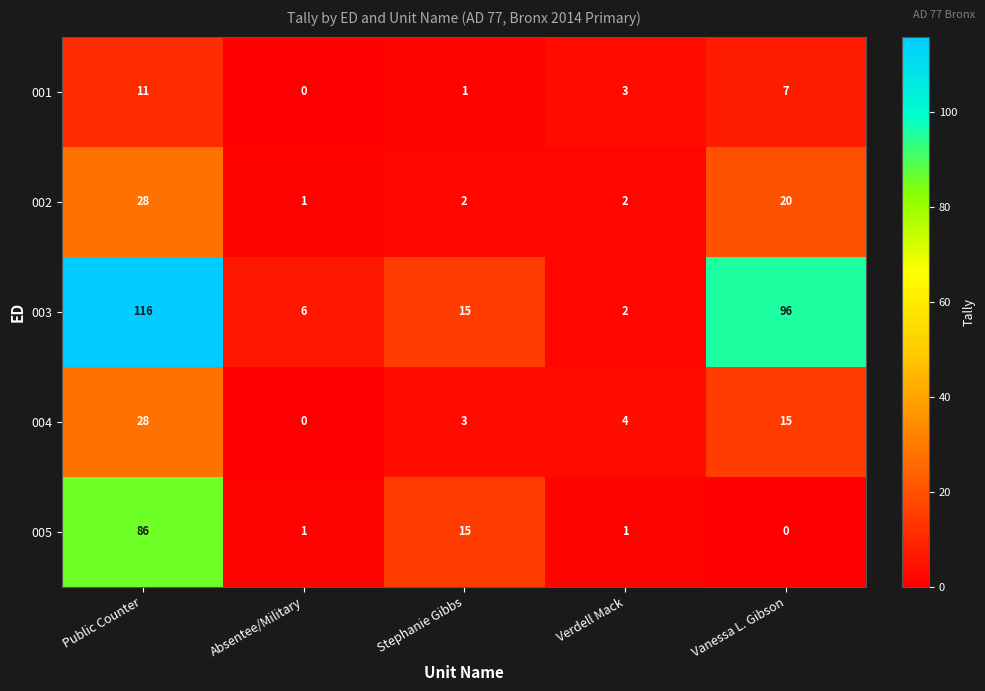

Reading left to right, list all the values displayed in this chart.

001: Public Counter=11	Absentee/Military=0	Stephanie Gibbs=1	Verdell Mack=3	Vanessa L. Gibson=7
002: Public Counter=28	Absentee/Military=1	Stephanie Gibbs=2	Verdell Mack=2	Vanessa L. Gibson=20
003: Public Counter=116	Absentee/Military=6	Stephanie Gibbs=15	Verdell Mack=2	Vanessa L. Gibson=96
004: Public Counter=28	Absentee/Military=0	Stephanie Gibbs=3	Verdell Mack=4	Vanessa L. Gibson=15
005: Public Counter=86	Absentee/Military=1	Stephanie Gibbs=15	Verdell Mack=1	Vanessa L. Gibson=0